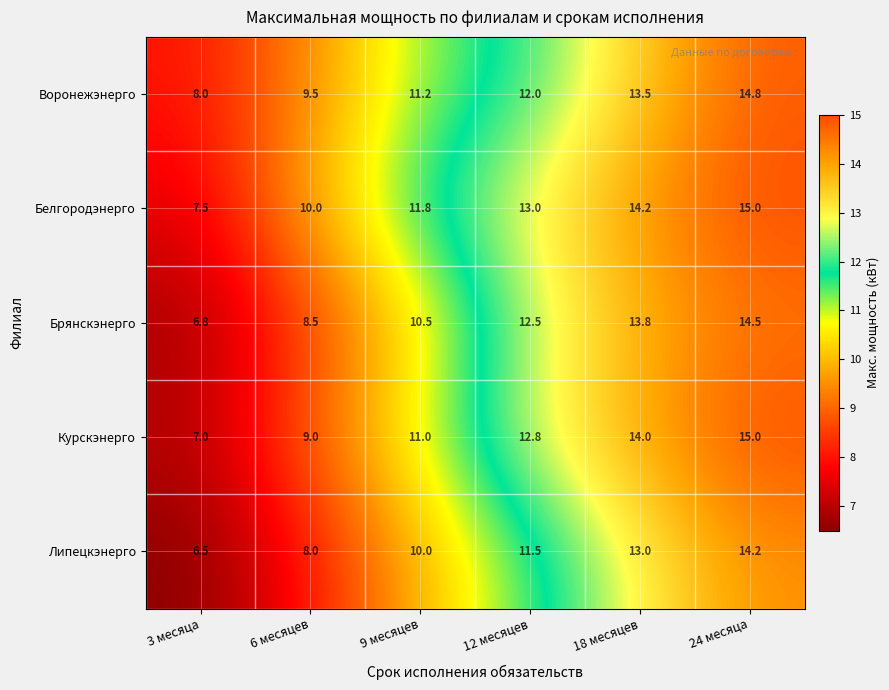

What is the sum of all Белгородэнерго values?

71.5